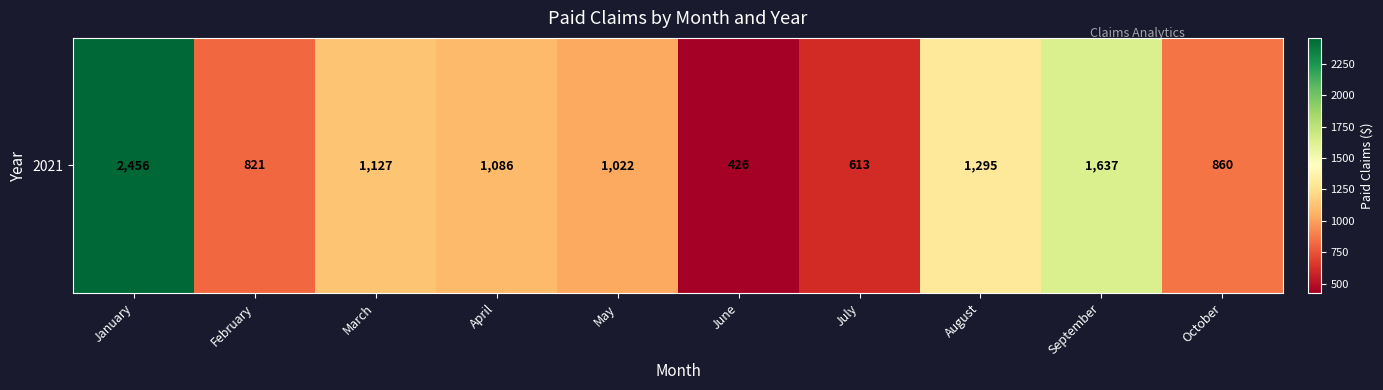

Count the number of values greater than 1086.

5